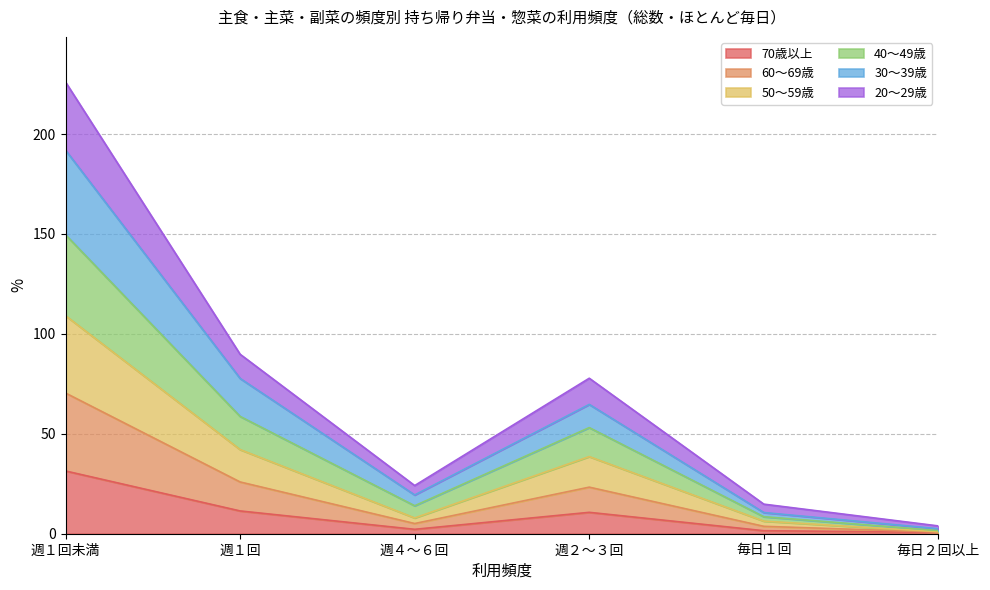

True or false: 30～39歳 has more than 2 points higher than both neighbors.

False